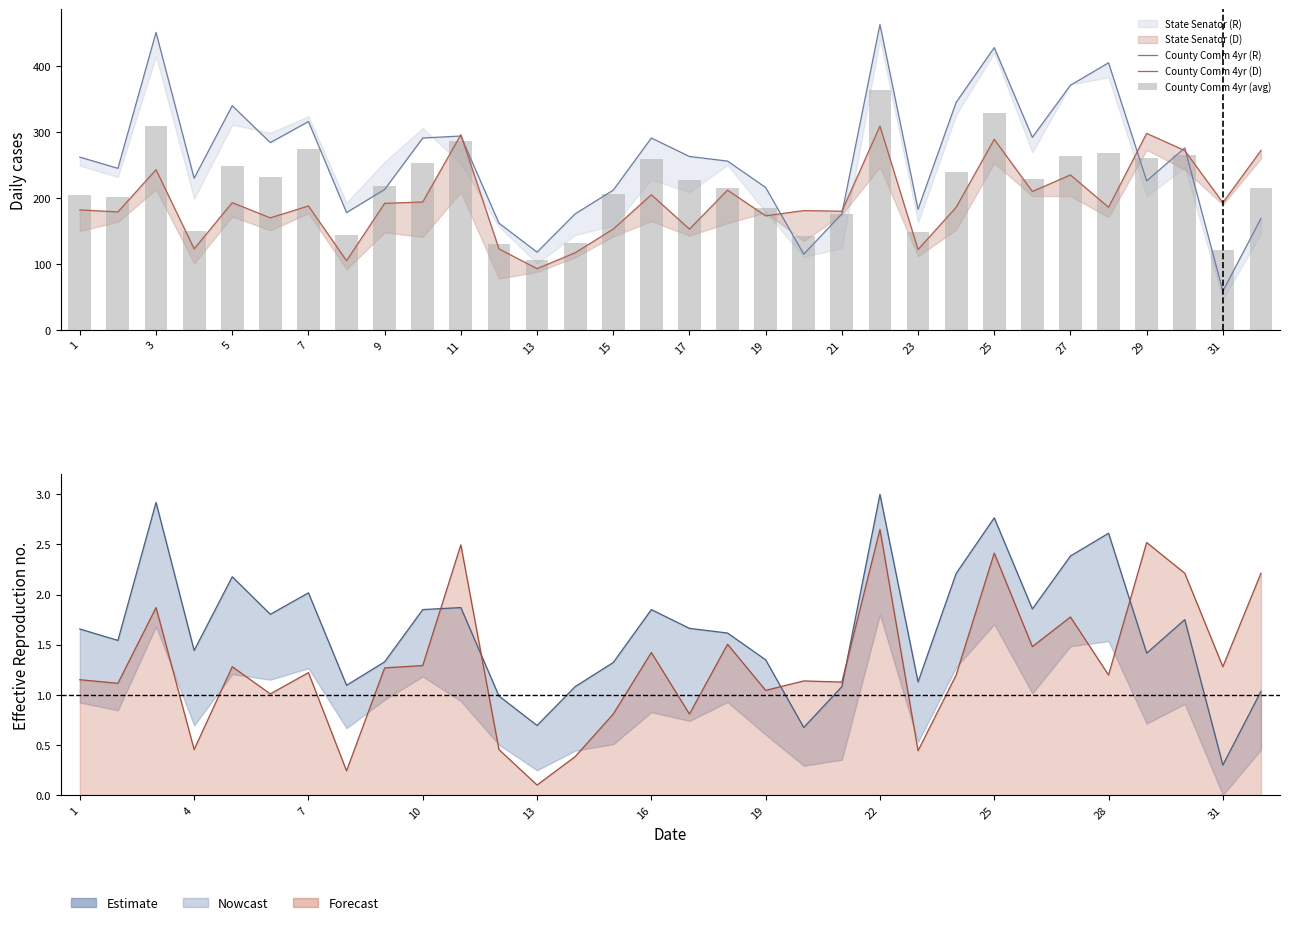

What is the difference between the maximum and minimum values in the County Comm 4yr (avg) series?

258.5